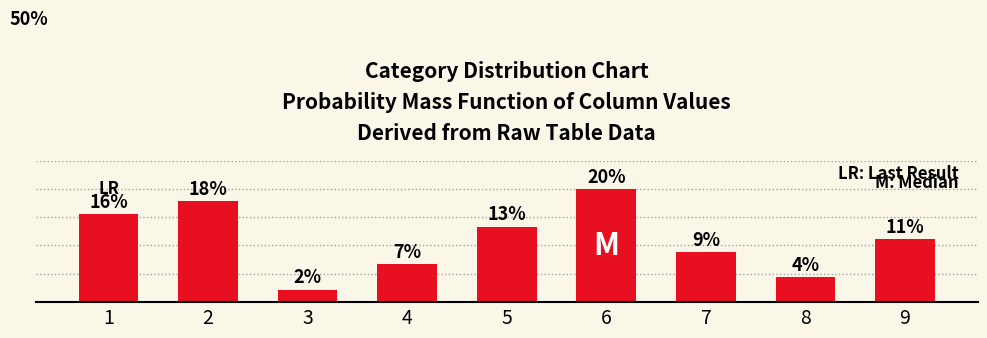

Are the bars horizontal?

No